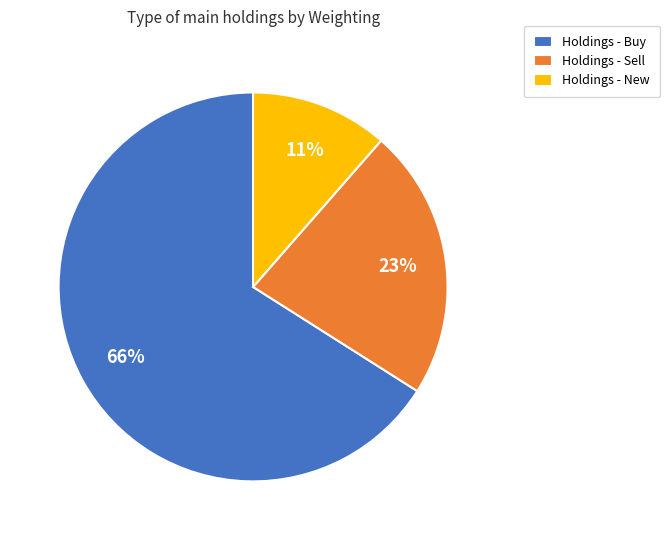

Is Holdings - Sell the majority of the pie?

No